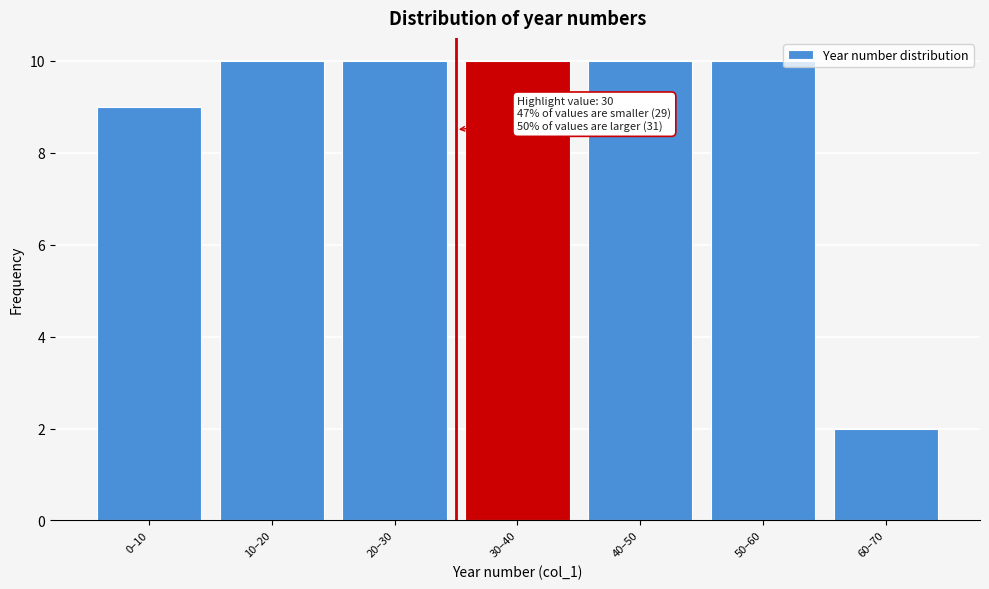

Reading left to right, list all the values displayed in this chart.

9	10	10	10	10	10	2